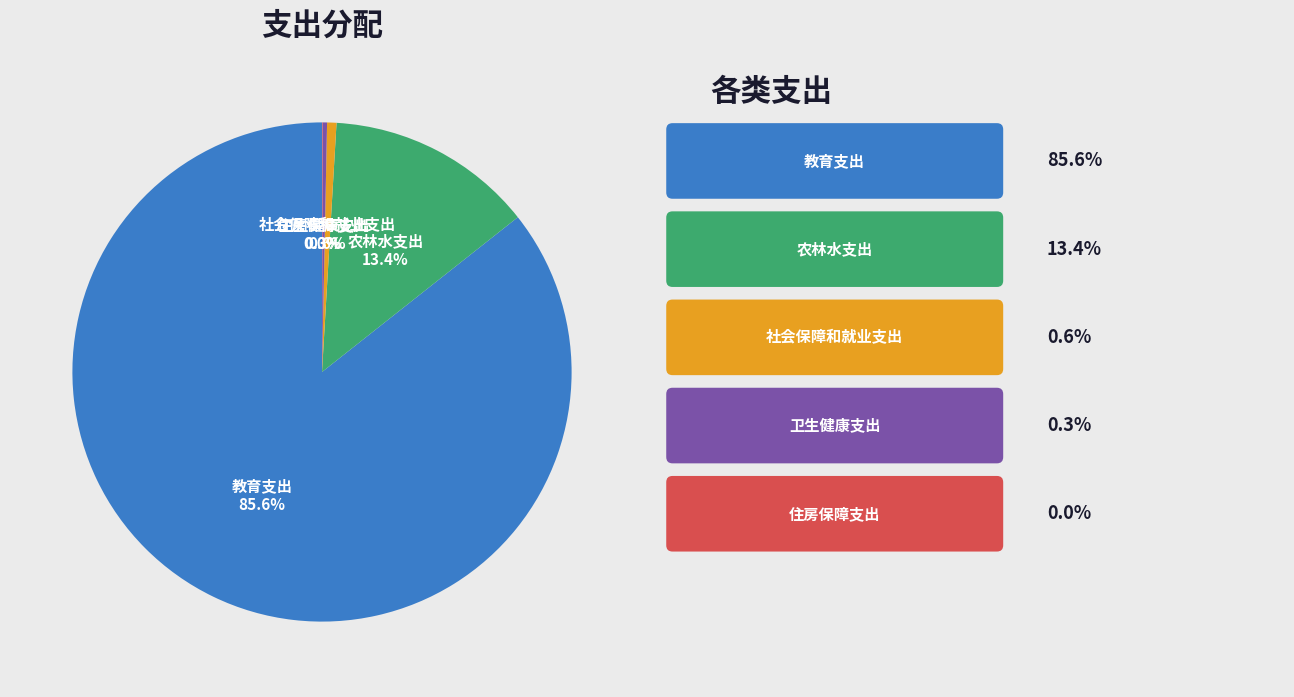

Does any single category account for the majority?

Yes